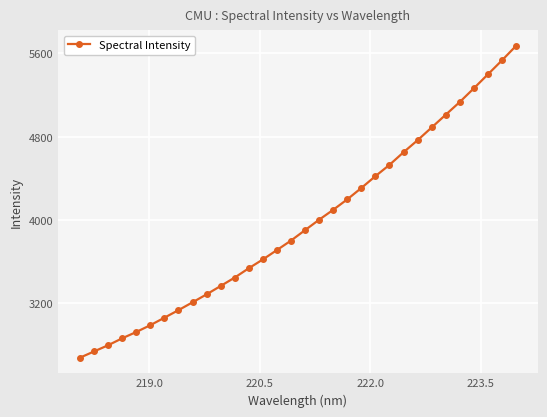

True or false: the data has more than 2 interior local peaks.

False